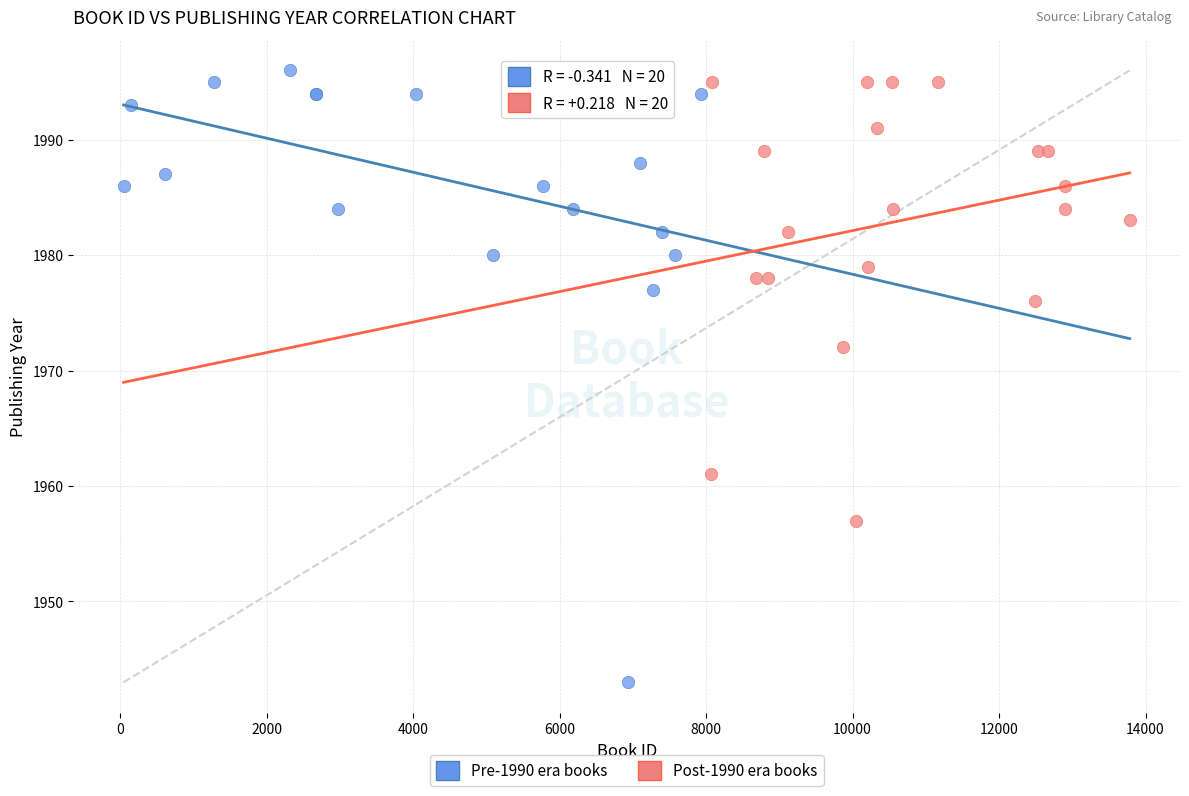

Which series reaches the minimum Y coordinate?

Pre-1990 era books